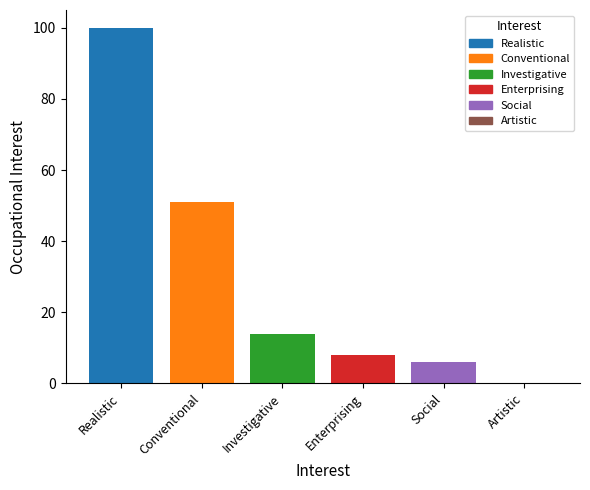

What is the maximum value shown in the chart?

100